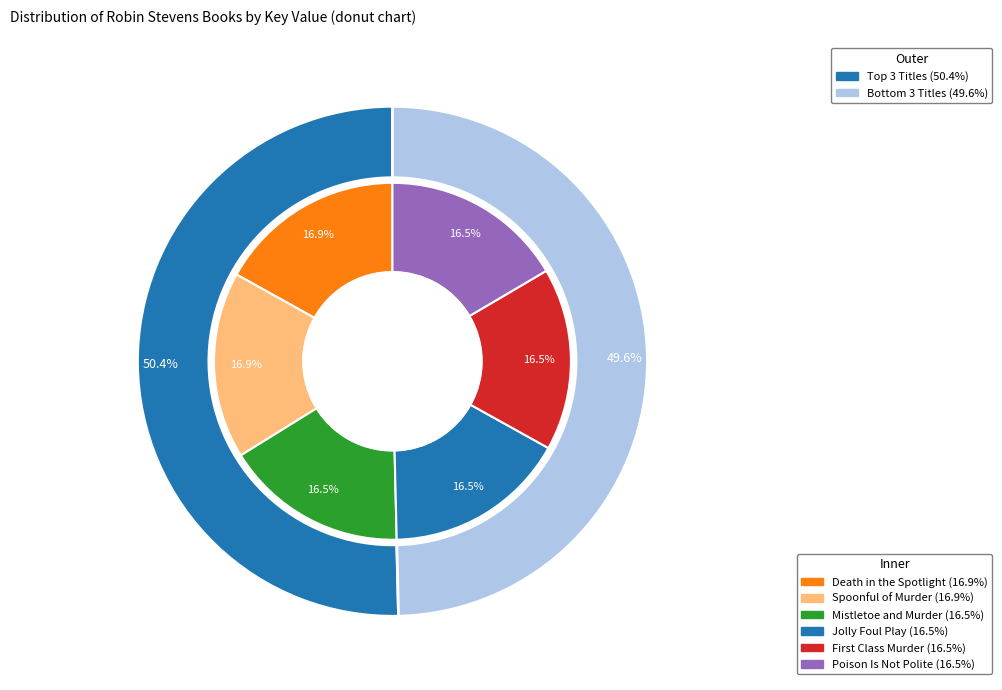

To the nearest percent, what portion does Death in the Spotlight represent?

17%